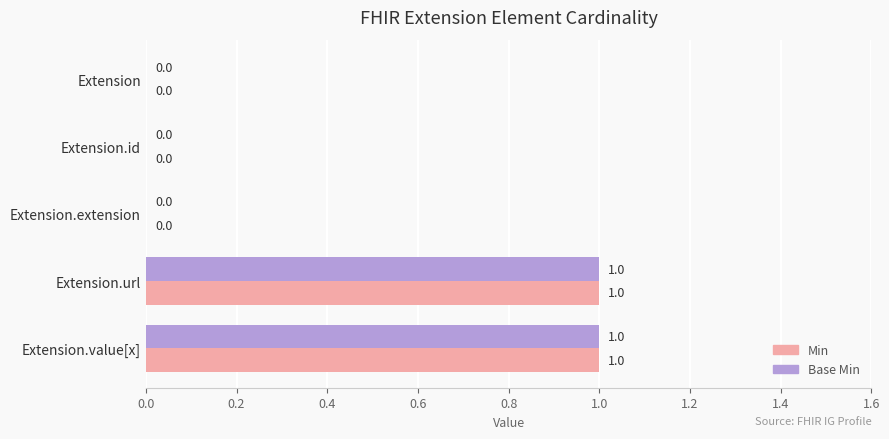

How many Min values are between 0 and 1?

5